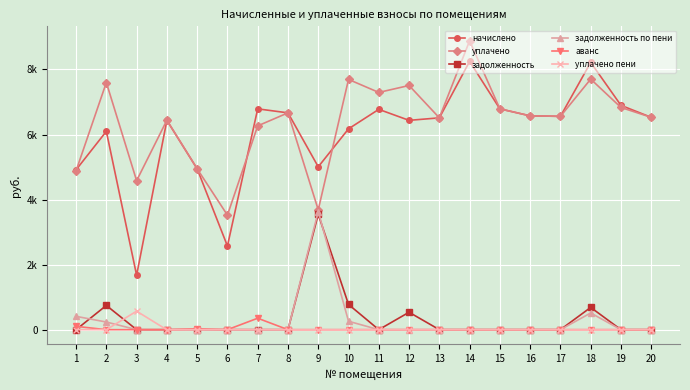

Which series ends up on top after the final intersection of задолженность and задолженность по пени?

задолженность